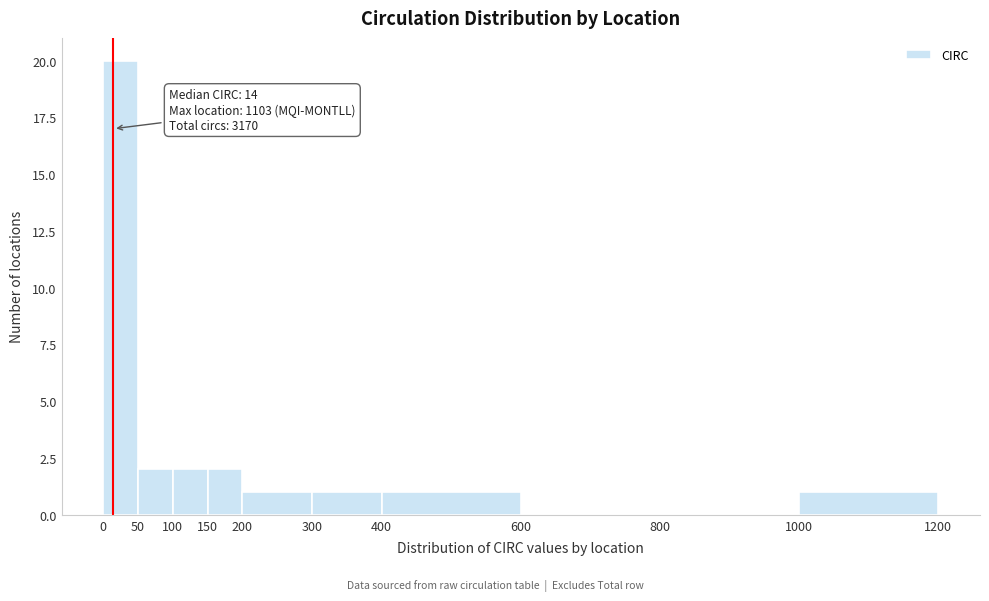

Which range on the x-axis has the tallest bar?

0 to 50